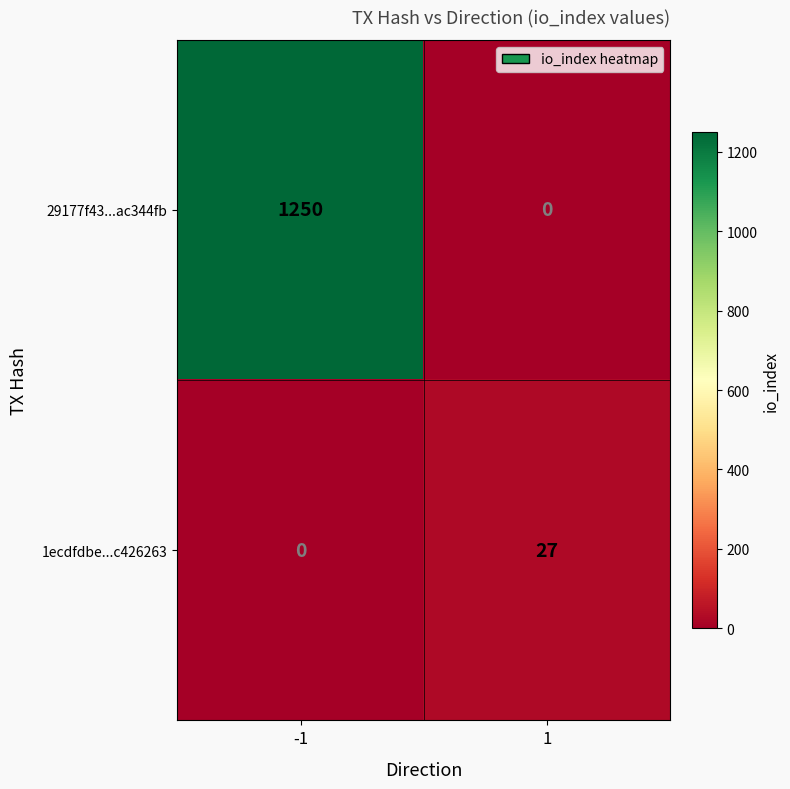

Reading left to right, what are all the values shown in this chart?

29177f43...ac344fb: -1=1250	1=0
1ecdfdbe...c426263: -1=0	1=27